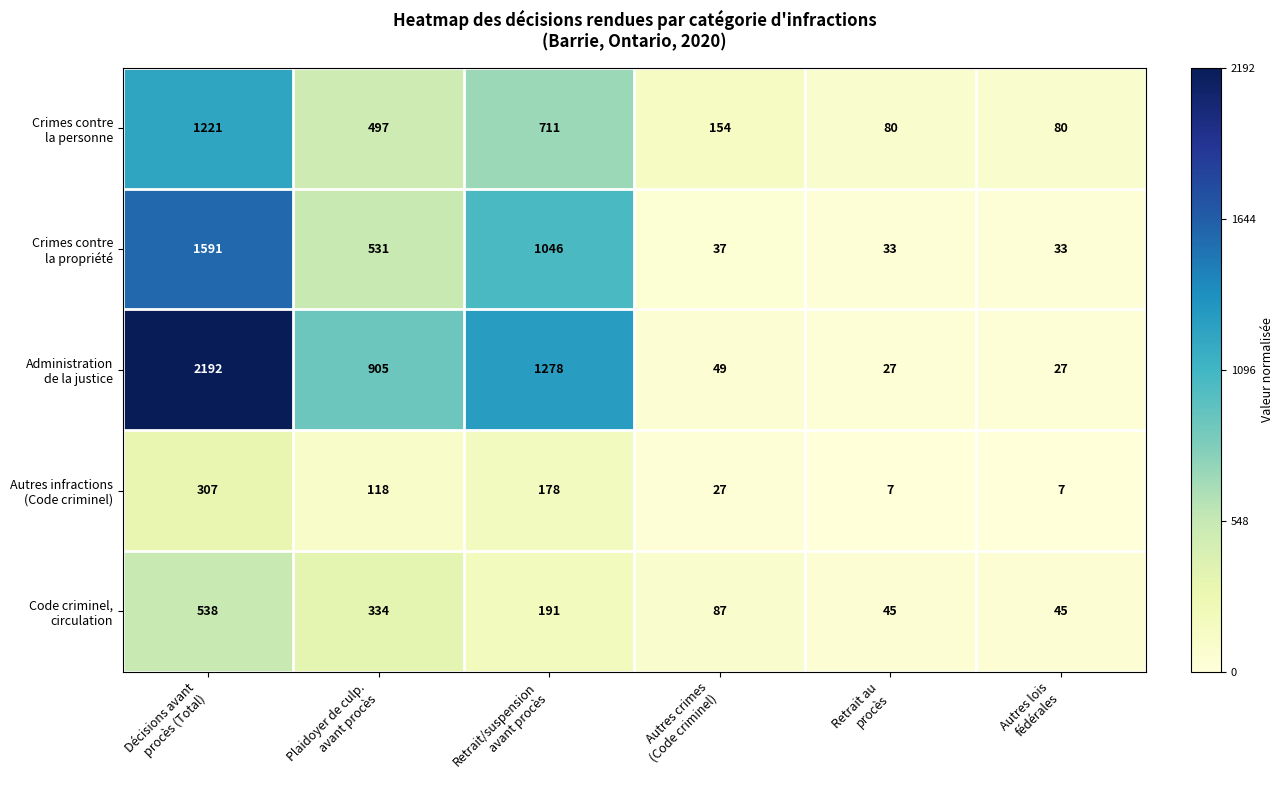

What is the minimum value shown in the chart?

7